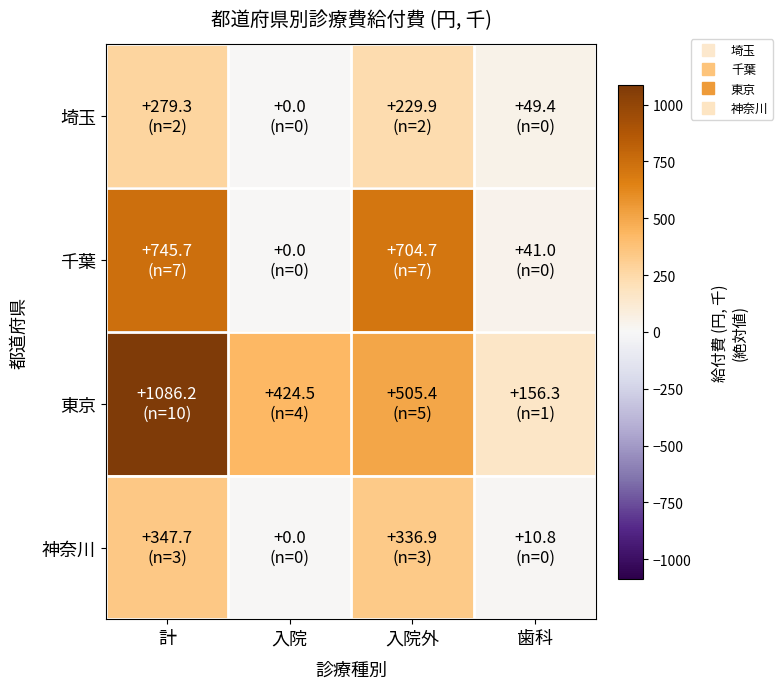

Which series has the largest range (max minus min)?

東京